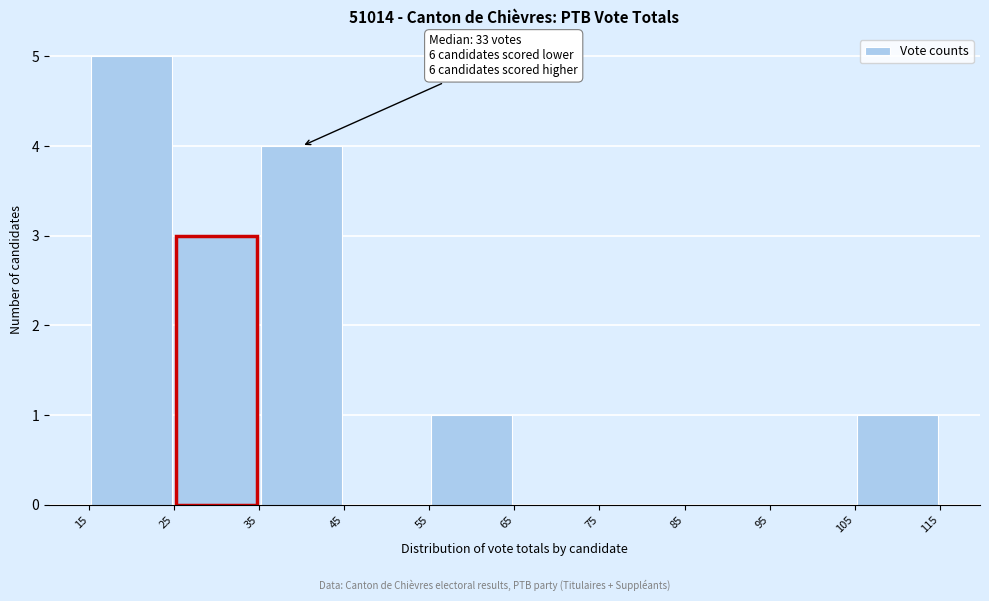

Which range on the x-axis has the tallest bar?

15 to 25